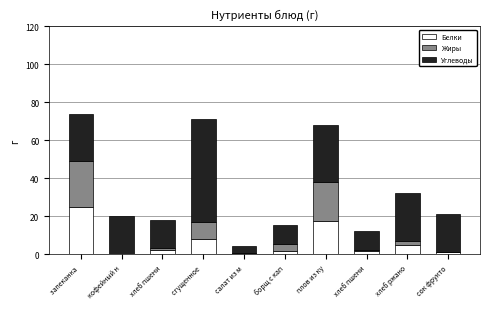

What is the label of the 6th bar from the right?

салат из м